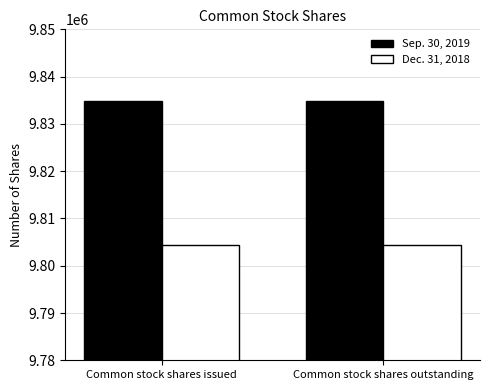

Is it true that Sep. 30, 2019 equals 9834866 at Common stock shares outstanding?

True